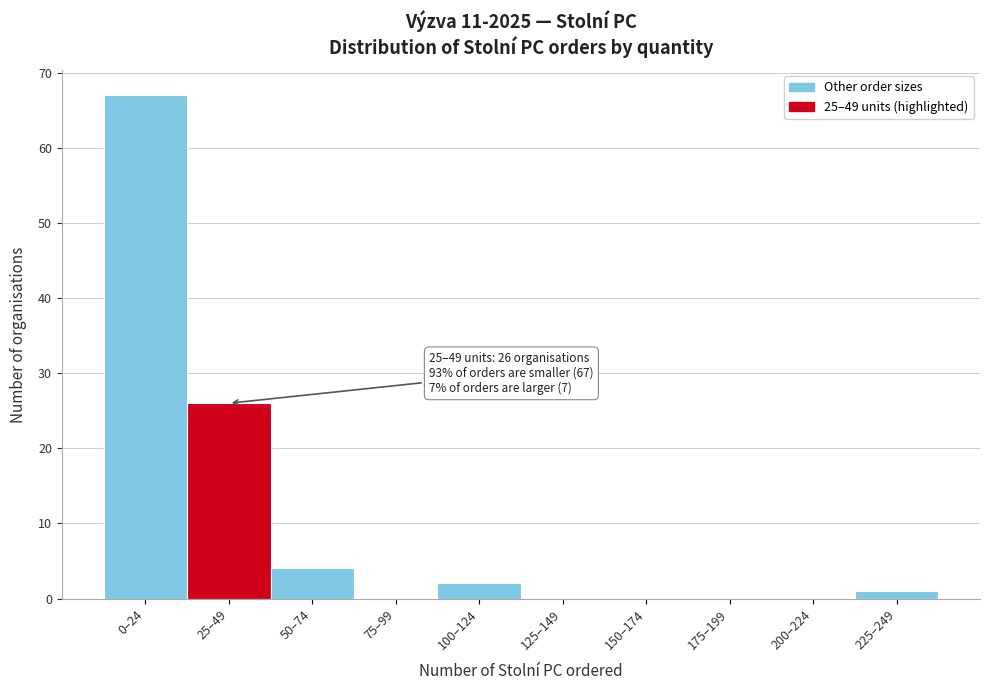

Reading left to right, transcribe all the data shown in this chart.

0–24=67	25–49=26	50–74=4	75–99=0	100–124=2	125–149=0	150–174=0	175–199=0	200–224=0	225–249=1